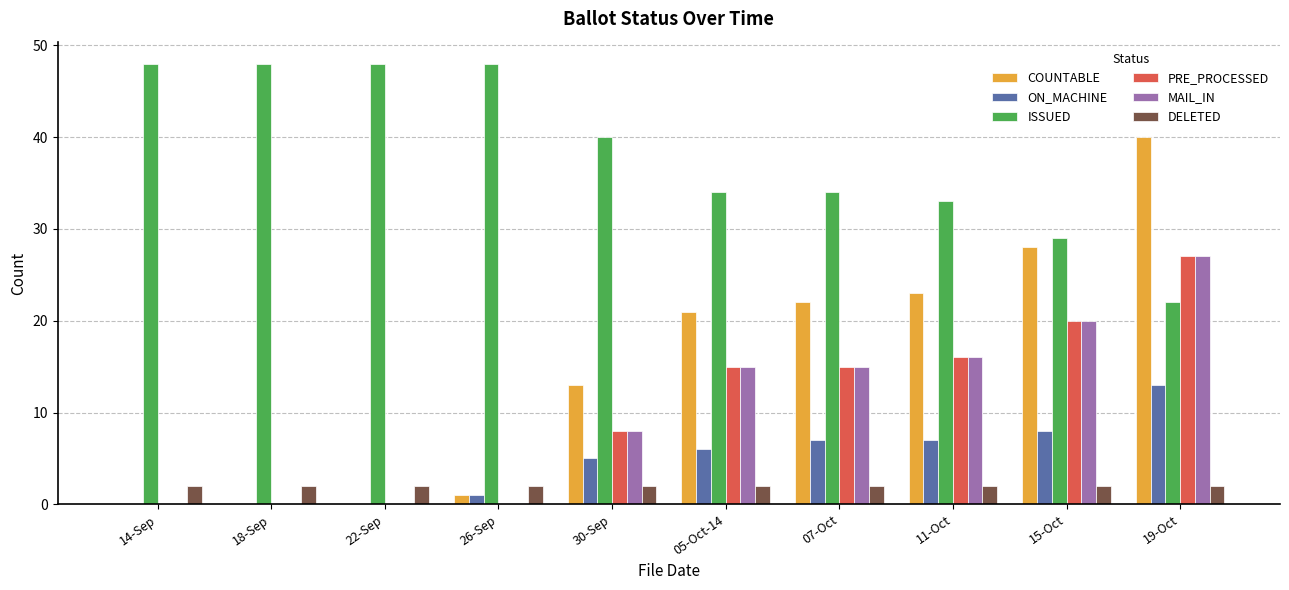

What are all the series names shown in the legend?

COUNTABLE, ON_MACHINE, ISSUED, PRE_PROCESSED, MAIL_IN, DELETED